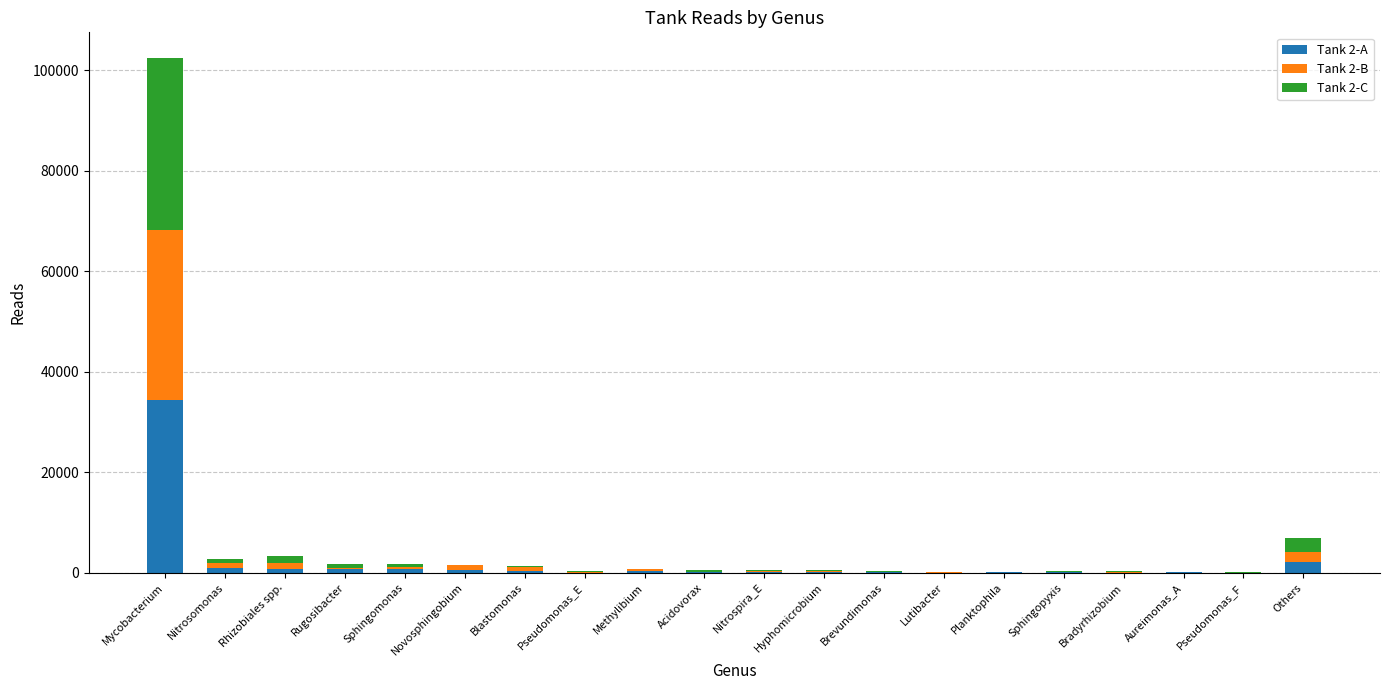

At which label does Tank 2-A reach its peak?

Mycobacterium